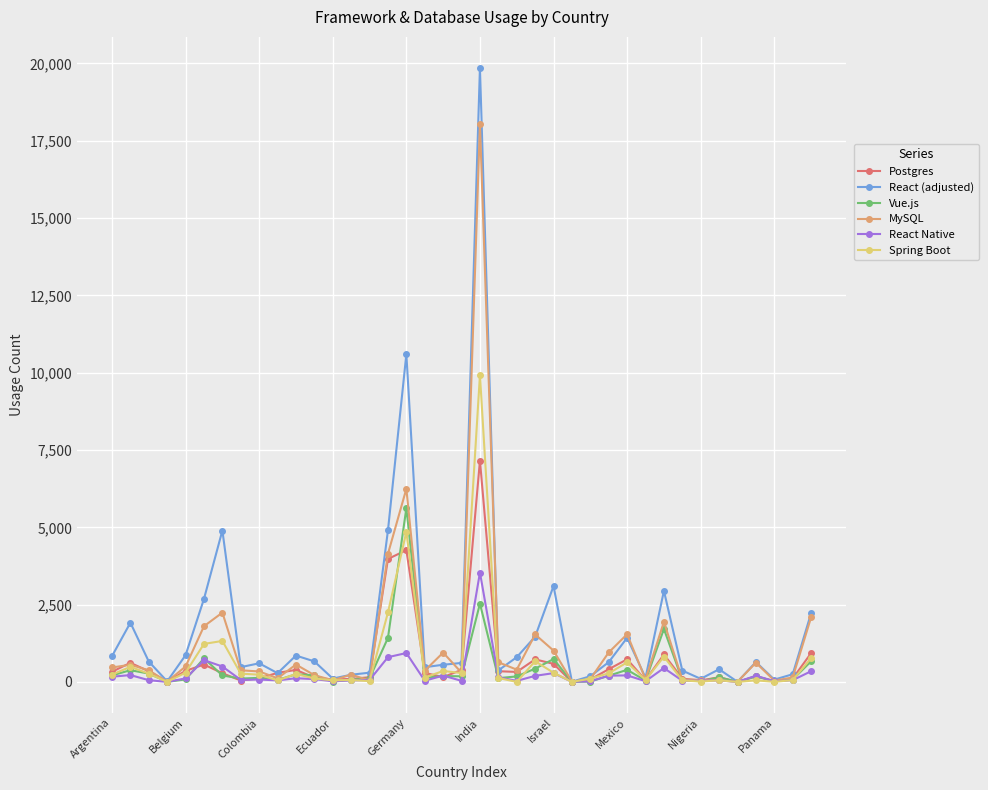

Rank the series by their maximum value, from lowest to highest.

React Native, Vue.js, Postgres, Spring Boot, MySQL, React (adjusted)